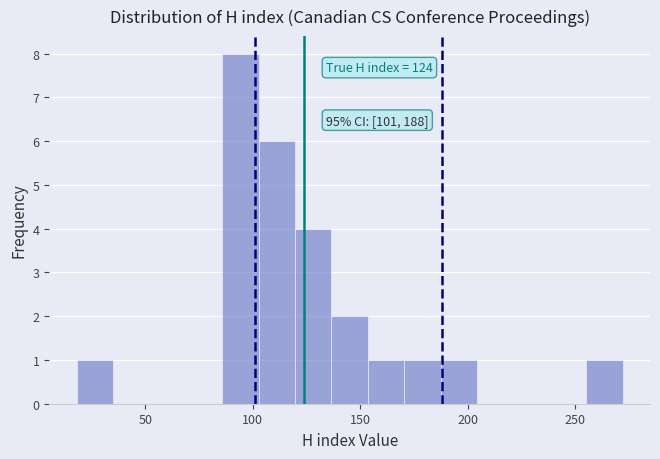

Read against the x-axis, roughly where is the centre of the tallest bar?

95